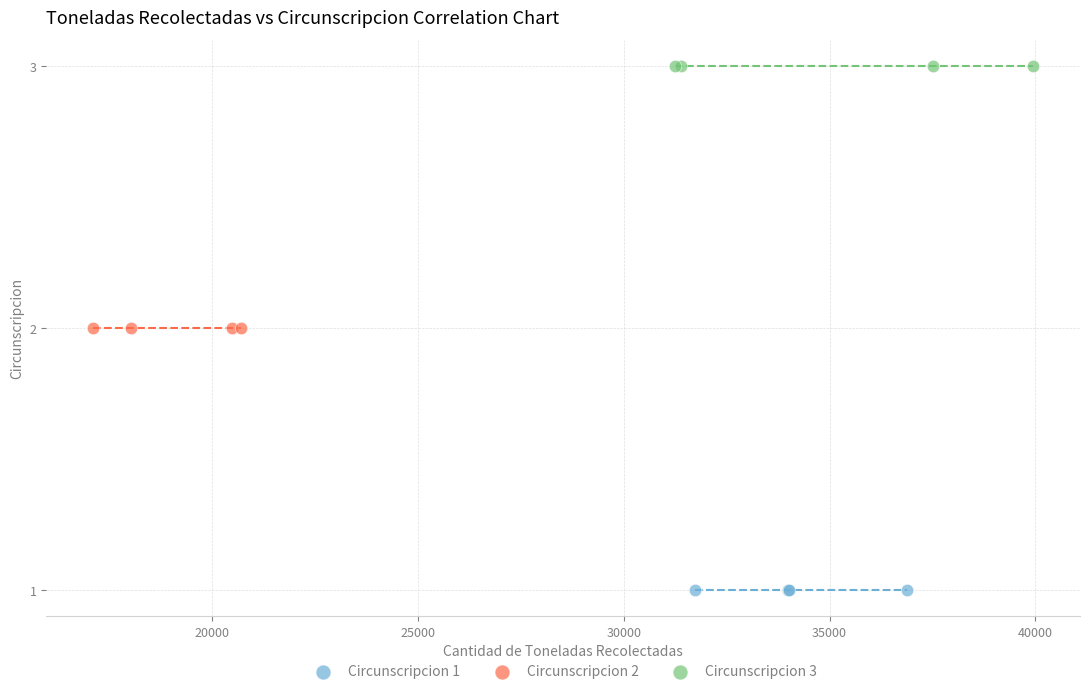

Which series reaches the minimum Y coordinate?

Circunscripcion 1